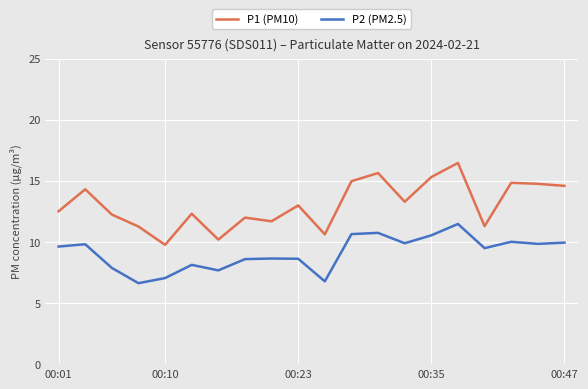

True or false: P1 (PM10) and P2 (PM2.5) intersect in this chart.

False